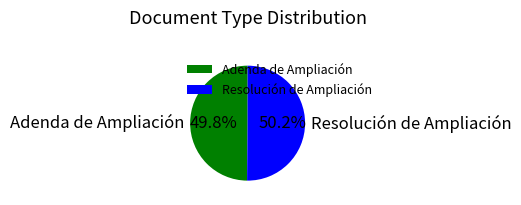

Combined, what portion of the pie is Adenda de Ampliación and Resolución de Ampliación?

100.0%